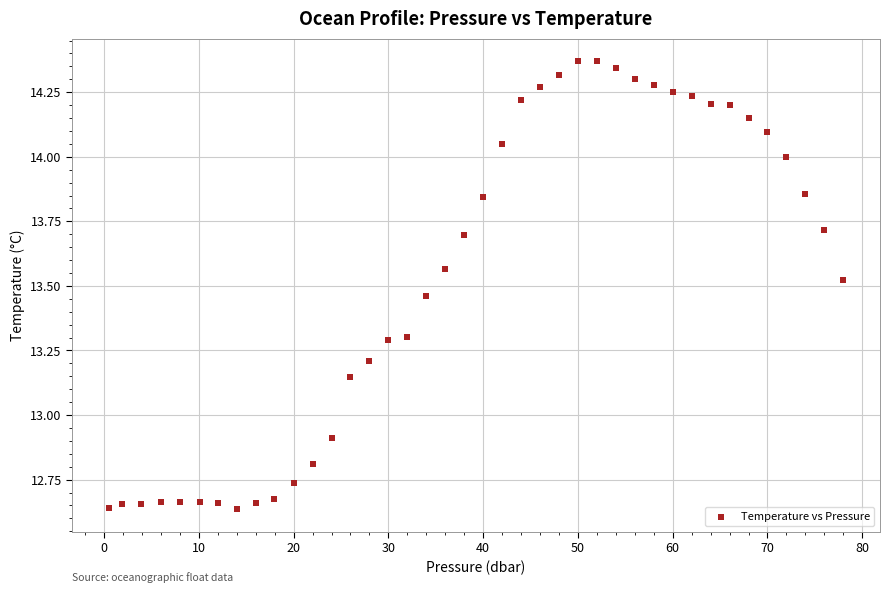

What is the range of Y values (max minus min)?

1.7